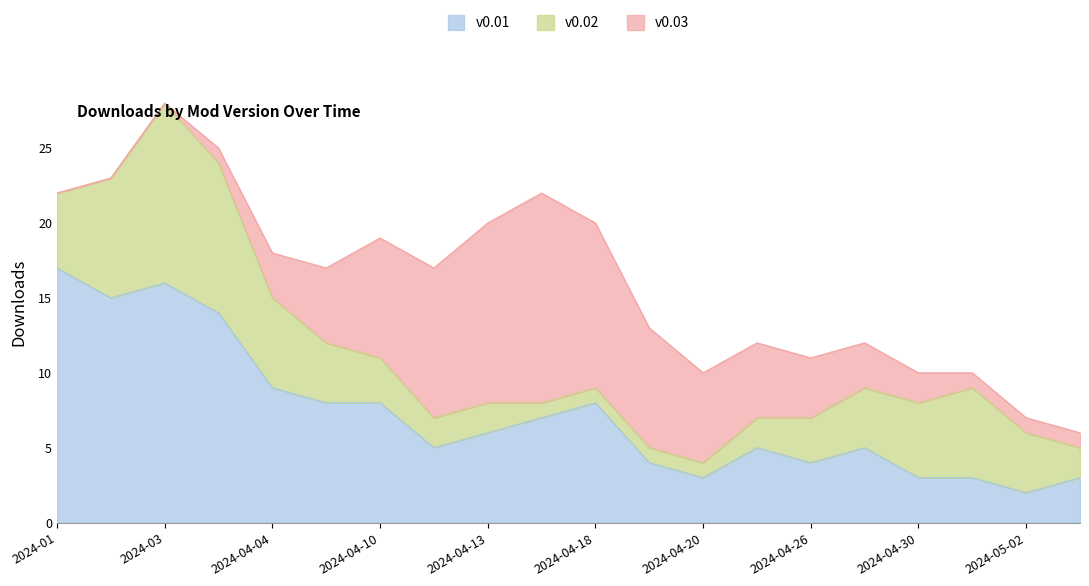

What is the spread (max minus min) of values at 2024-04-27?

2